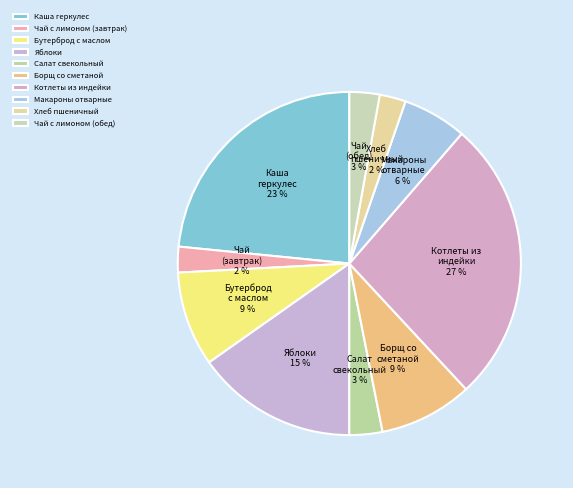

Is there a majority slice in this chart?

No